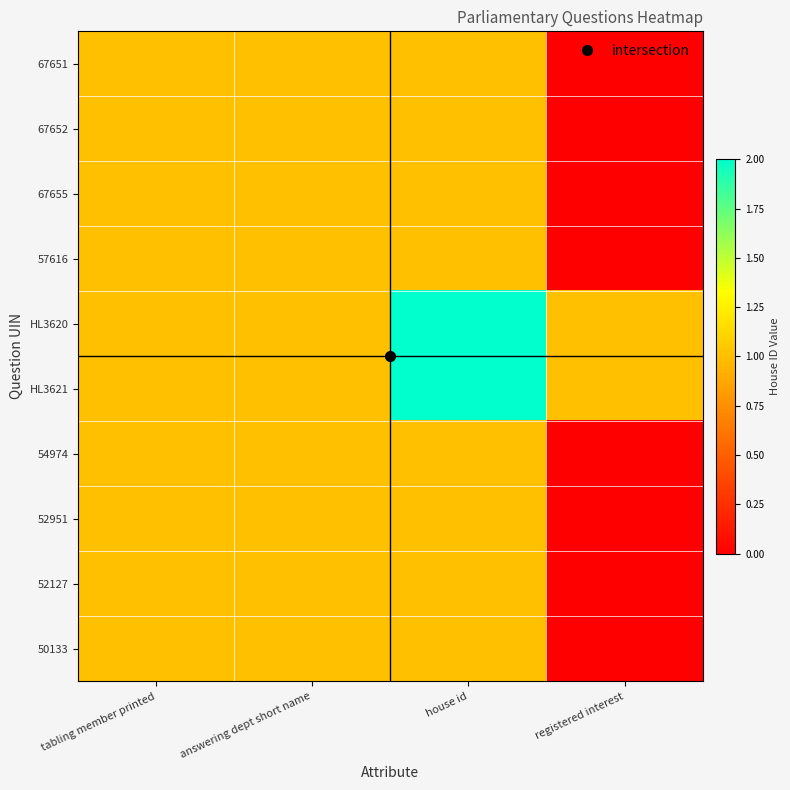

Reading left to right, what are all the values shown in this chart?

67651: tabling member printed=1	answering dept short name=1	house id=1	registered interest=0
67652: tabling member printed=1	answering dept short name=1	house id=1	registered interest=0
67655: tabling member printed=1	answering dept short name=1	house id=1	registered interest=0
57616: tabling member printed=1	answering dept short name=1	house id=1	registered interest=0
HL3620: tabling member printed=1	answering dept short name=1	house id=2	registered interest=1
HL3621: tabling member printed=1	answering dept short name=1	house id=2	registered interest=1
54974: tabling member printed=1	answering dept short name=1	house id=1	registered interest=0
52951: tabling member printed=1	answering dept short name=1	house id=1	registered interest=0
52127: tabling member printed=1	answering dept short name=1	house id=1	registered interest=0
50133: tabling member printed=1	answering dept short name=1	house id=1	registered interest=0